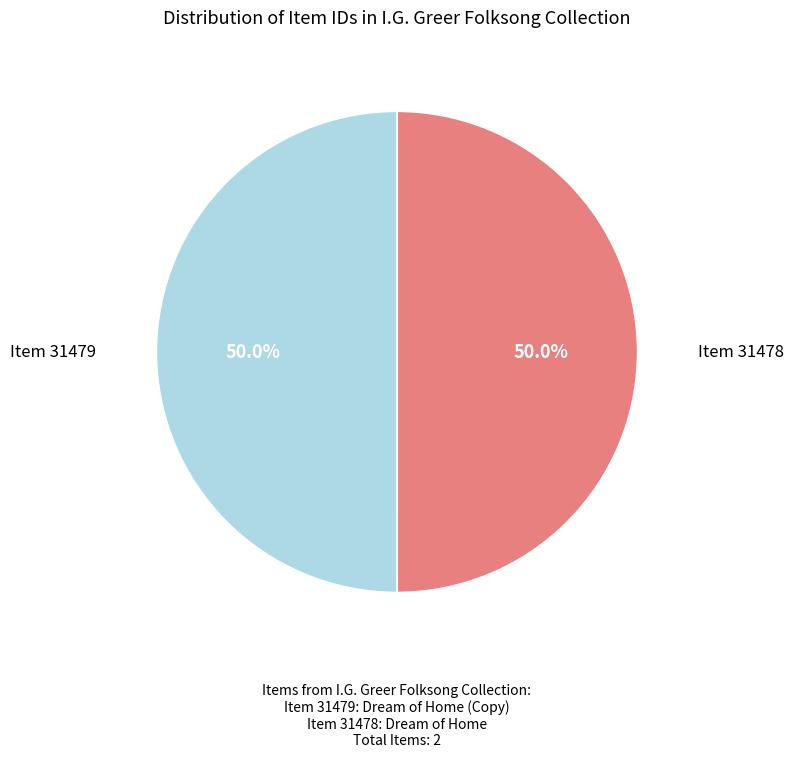

How many segments does this pie chart have?

2